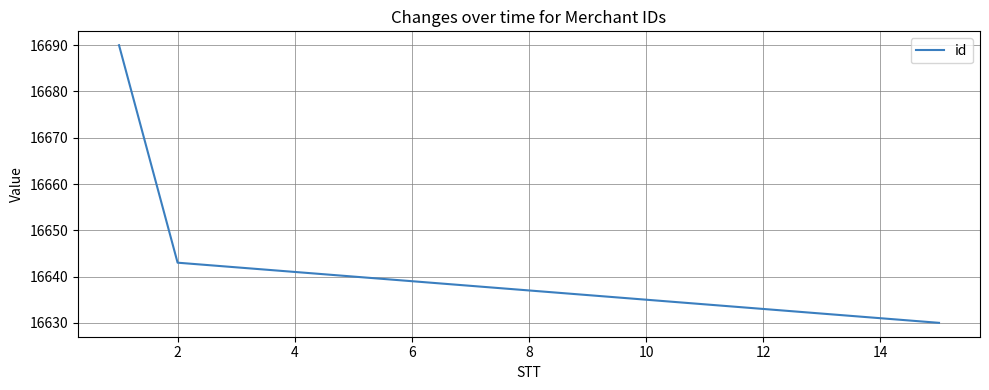

What is the difference between the maximum and minimum values?

60